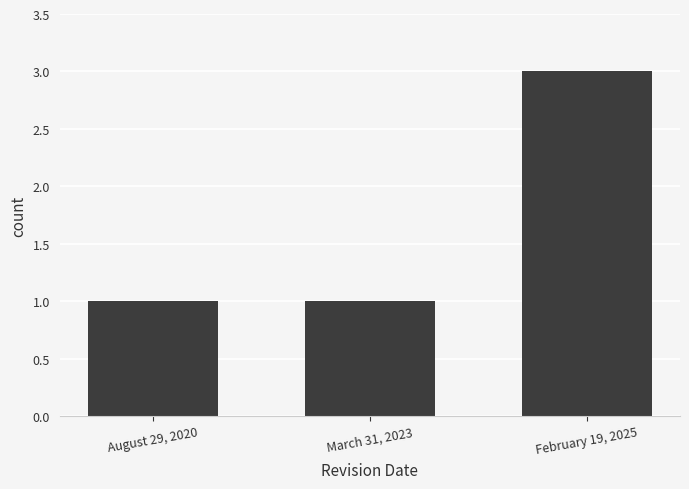

Reading right to left, extract all data points from this chart.

3	1	1